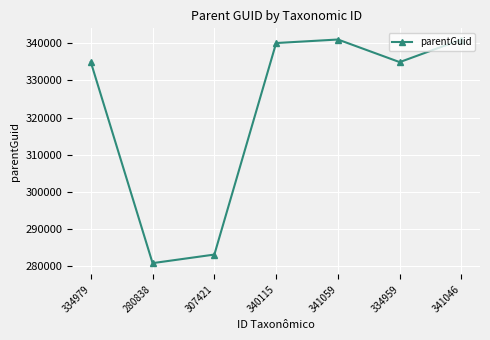

At which category does the data reach its first local valley?

280838